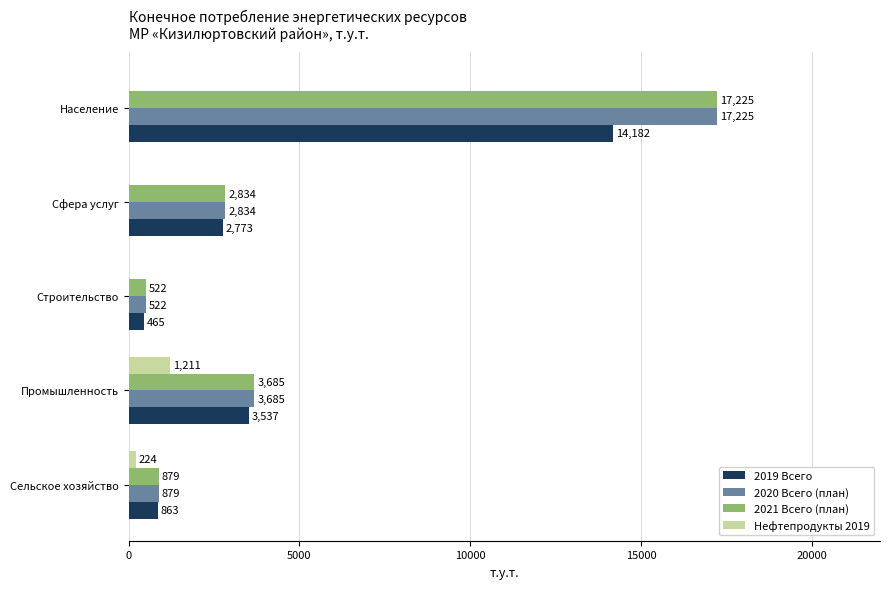

How many values in Нефтепродукты 2019 are above zero?

2